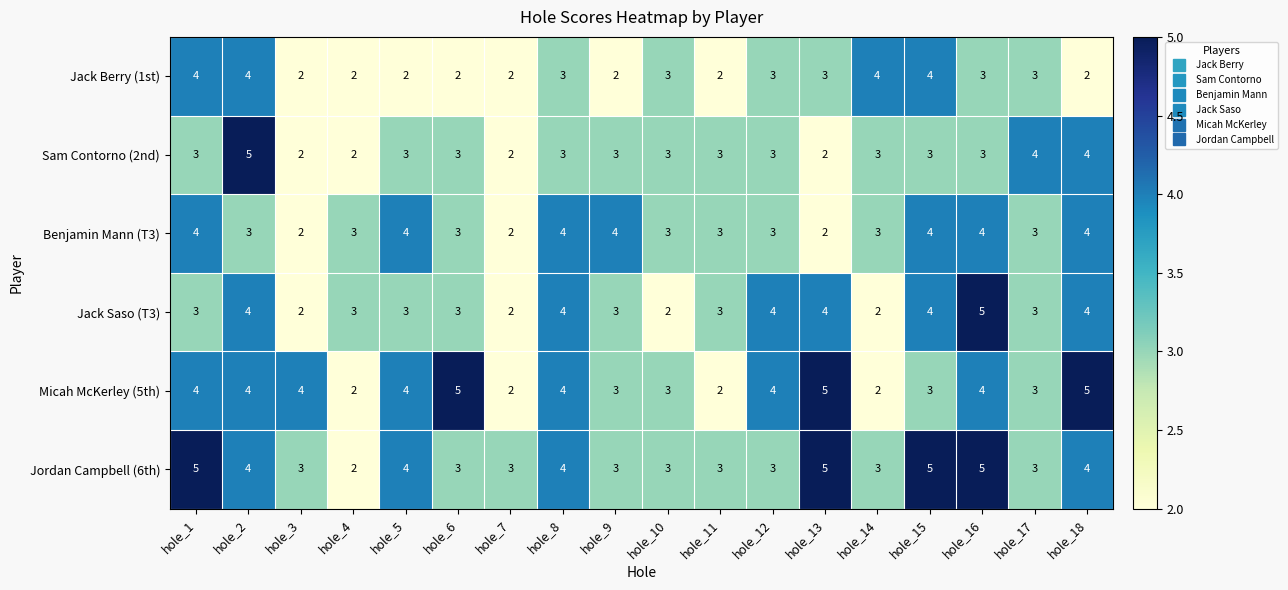

Count the number of data series in this chart.

6